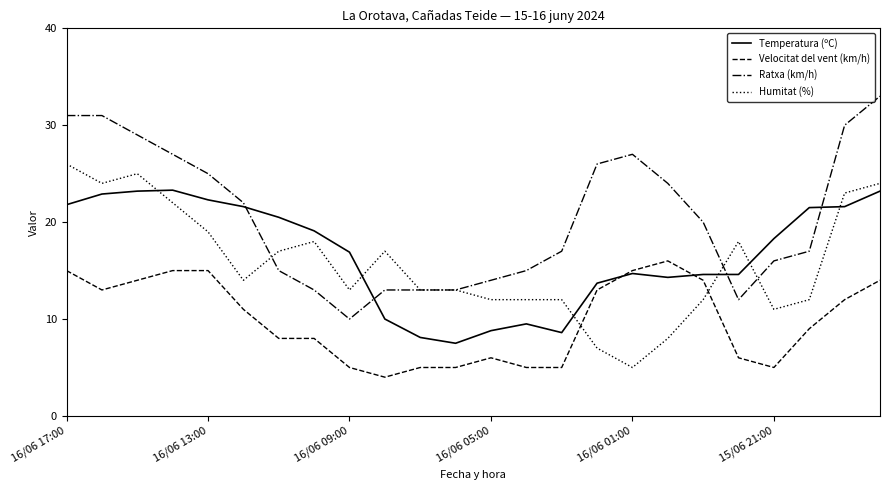

What is the highest value of the Temperatura (ºC) series?

23.3